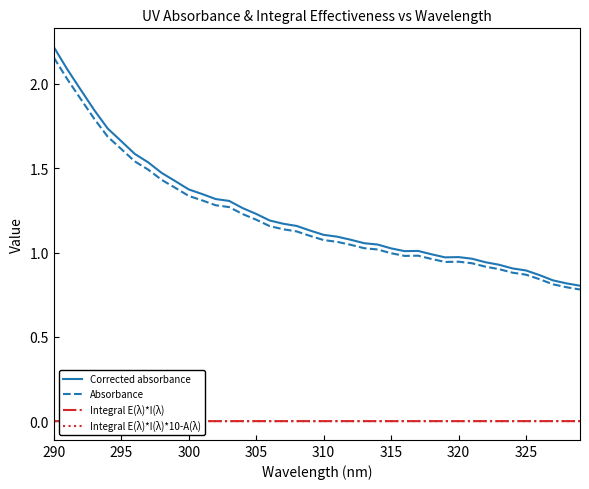

True or false: Absorbance has a value of 1.8 at 315.

False